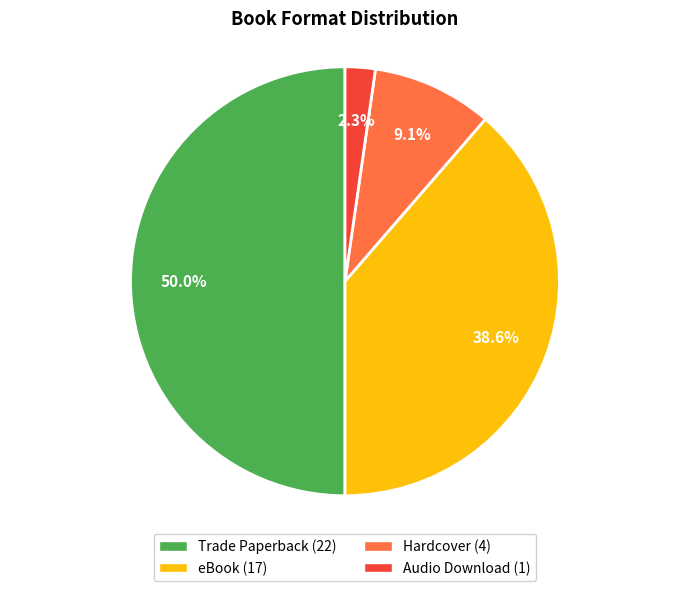

To the nearest percent, what is the average slice percentage?

25%